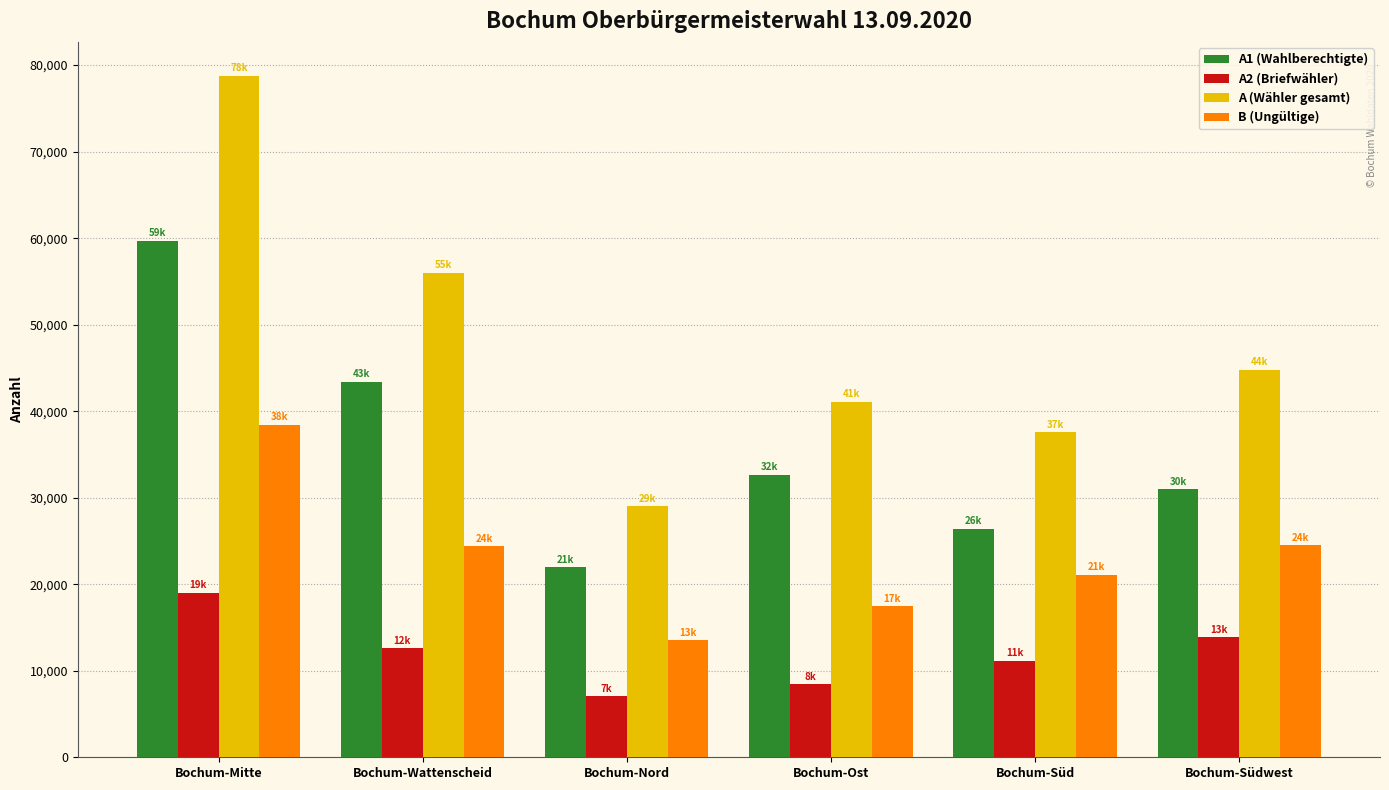

List the series in order of their peak value, highest first.

A (Wähler gesamt), A1 (Wahlberechtigte), B (Ungültige), A2 (Briefwähler)